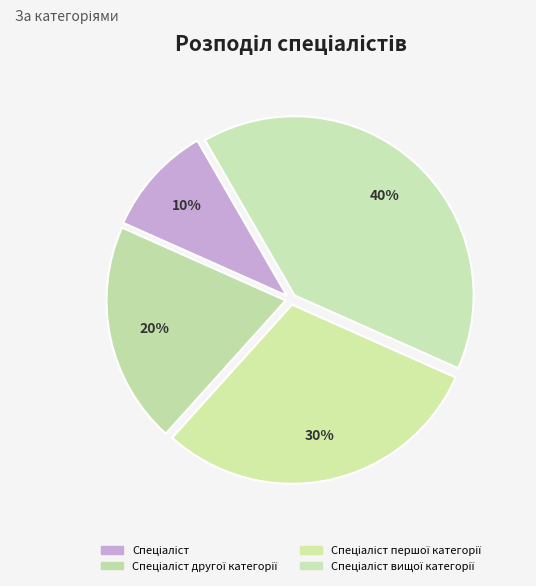

Which slice is the smallest?

Спеціаліст